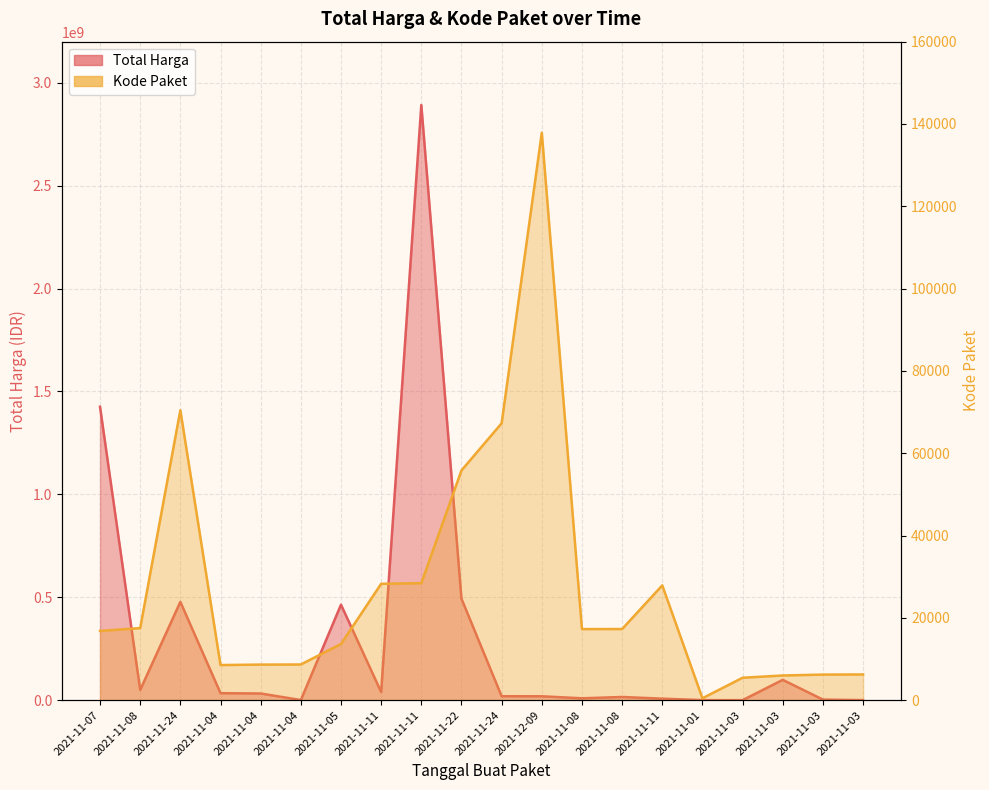

What is the difference between the maximum and minimum values in the Total Harga series?

2892044000